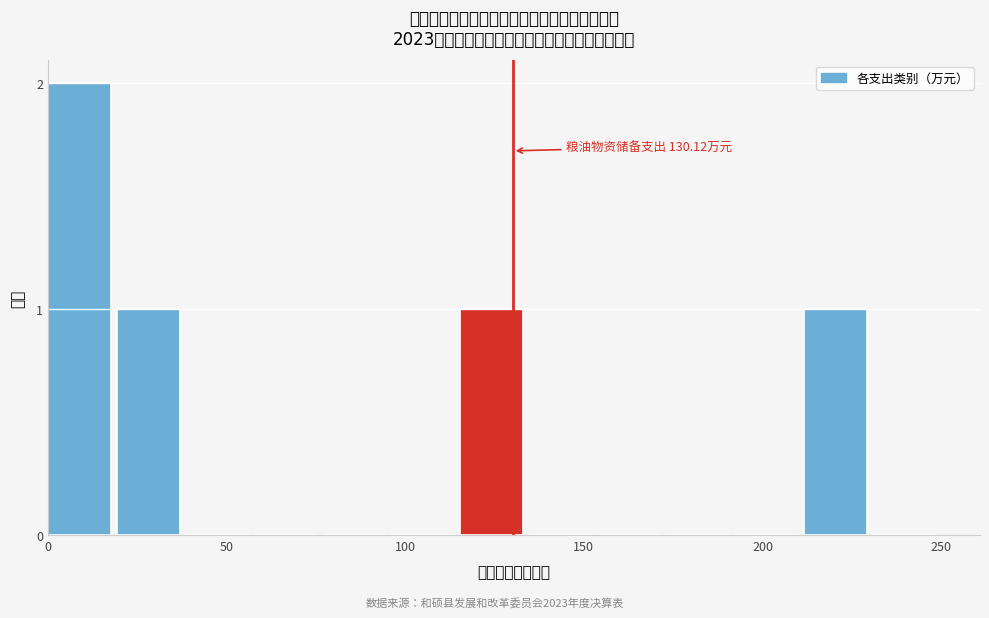

Around what value on the x-axis is the tallest bar? Give the approximate position of its centre, as read against the axis.

10